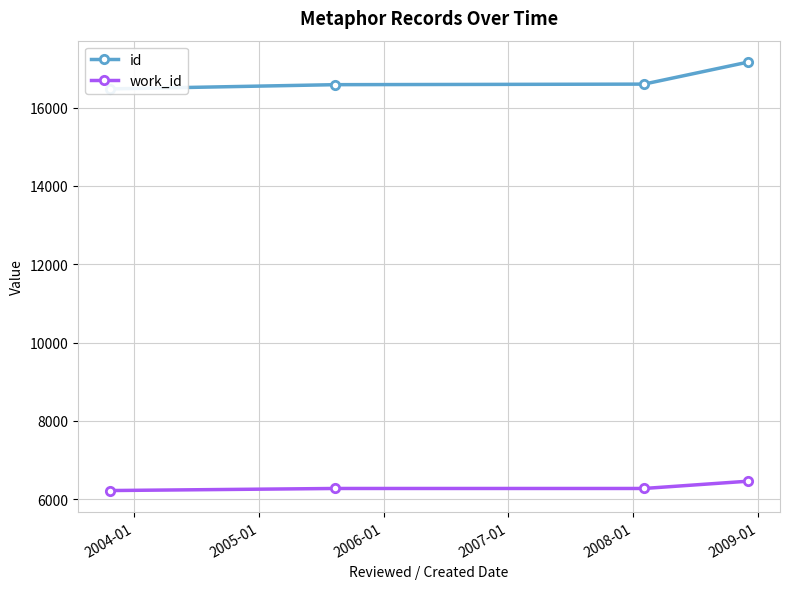

What is the value of the work_id point at the 3rd from the left?

6270